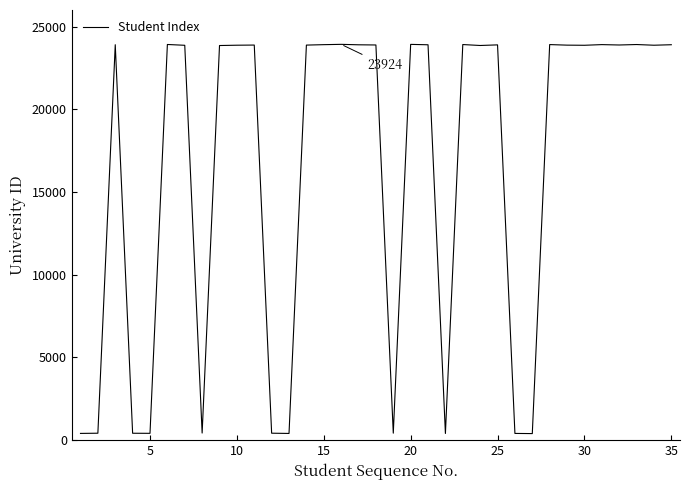

How many lines are shown in the chart?

1